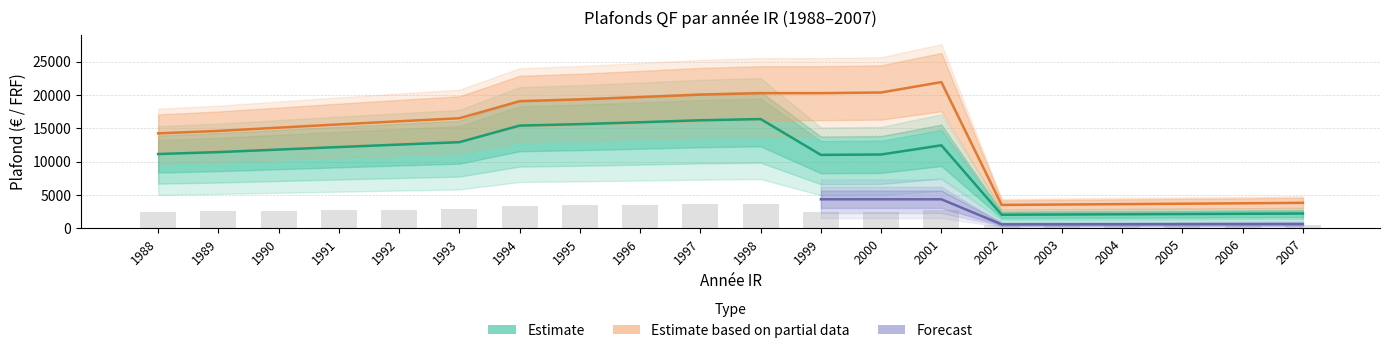

Is it true that General equals 15978 at 1989?

False